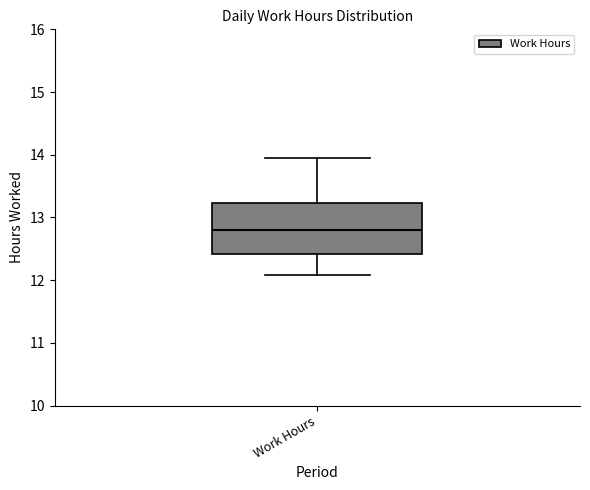

Read this box plot against the y-axis: the position of the median line, the range covered by the box, and the ends of both whiskers. The values are not printed on the chart, so give them approximately, as read against the axis.

median 12.8, box 12.4 to 13.2, whiskers 12.1 to 14.0